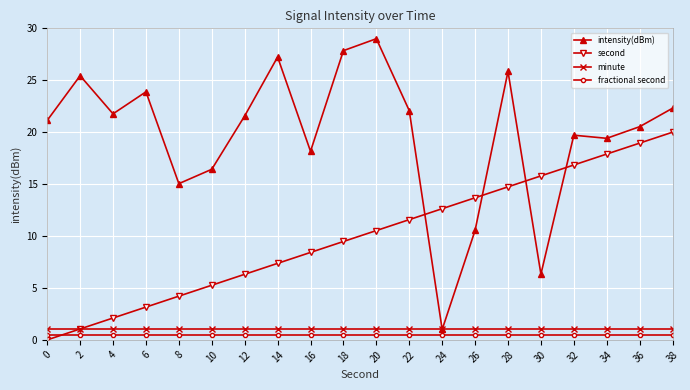

Reading left to right, list all the values displayed in this chart.

intensity(dBm): 0=21.1	2=25.4	4=21.8	6=23.9	8=15.0	10=16.4	12=21.6	14=27.2	16=18.2	18=27.9	20=29.0	22=22.1	24=1.0	26=10.5	28=25.9	30=6.3	32=19.7	34=19.4	36=20.5	38=22.3
second: 0=0.0	2=1.1	4=2.1	6=3.2	8=4.2	10=5.3	12=6.3	14=7.4	16=8.4	18=9.5	20=10.5	22=11.6	24=12.6	26=13.7	28=14.7	30=15.8	32=16.8	34=17.9	36=18.9	38=20.0
minute: 0=1.0	2=1.0	4=1.0	6=1.0	8=1.0	10=1.0	12=1.0	14=1.0	16=1.0	18=1.0	20=1.0	22=1.0	24=1.0	26=1.0	28=1.0	30=1.0	32=1.0	34=1.0	36=1.0	38=1.0
fractional second: 0=0.5	2=0.5	4=0.5	6=0.5	8=0.5	10=0.5	12=0.5	14=0.5	16=0.5	18=0.5	20=0.5	22=0.5	24=0.5	26=0.5	28=0.5	30=0.5	32=0.5	34=0.5	36=0.5	38=0.5